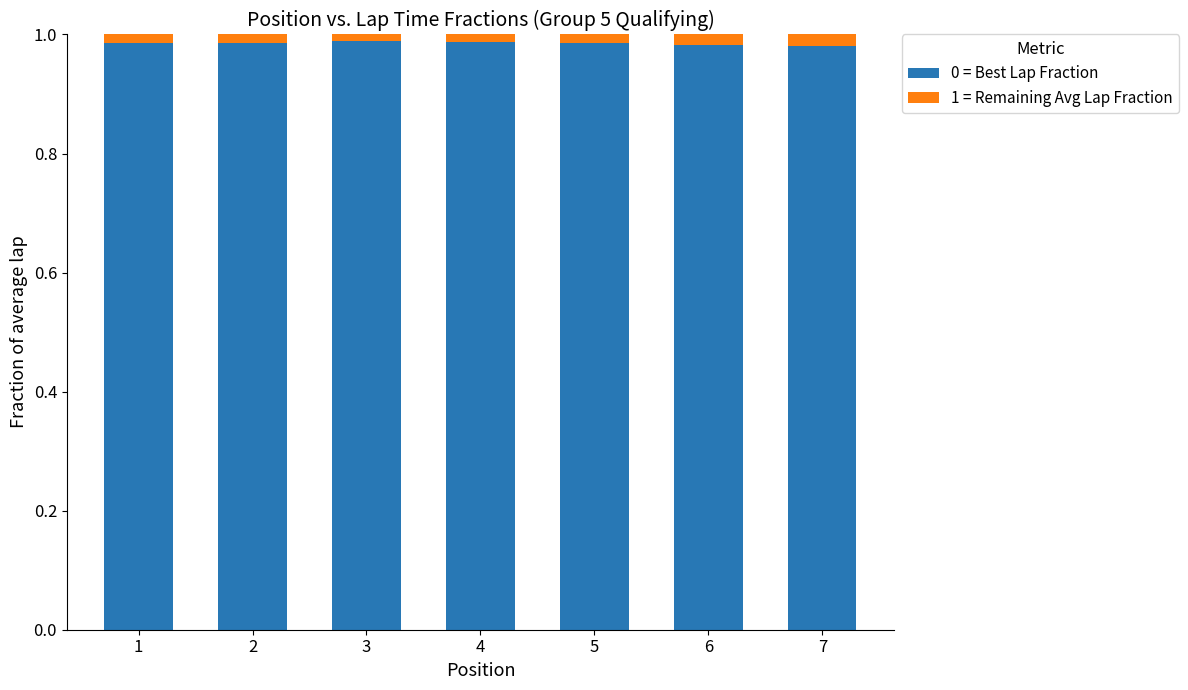

What is the sum of all 0 = Best Lap Fraction values?

6.9